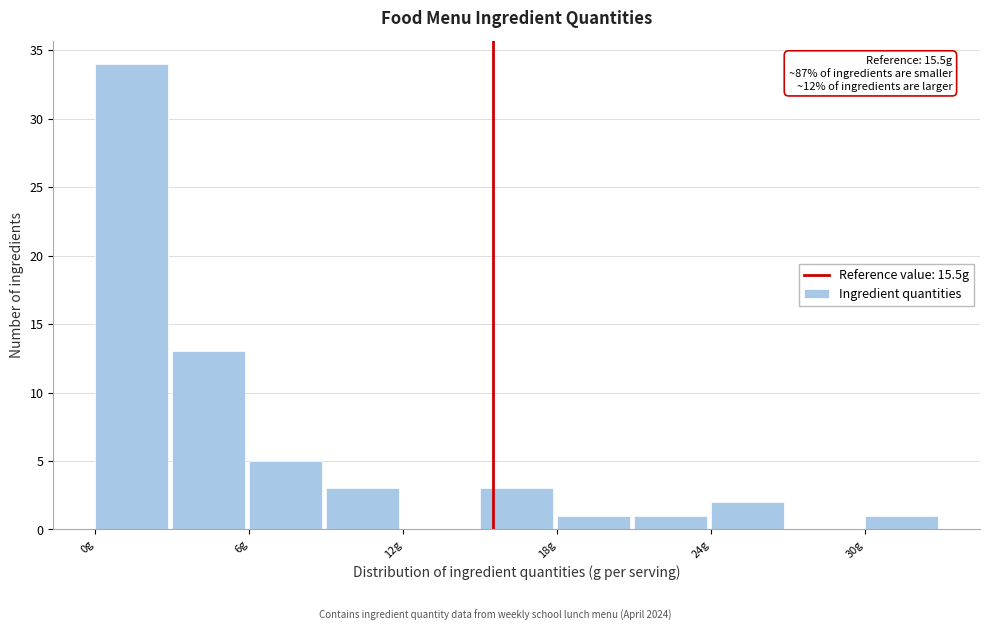

Read against the x-axis, roughly where is the centre of the tallest bar?

1